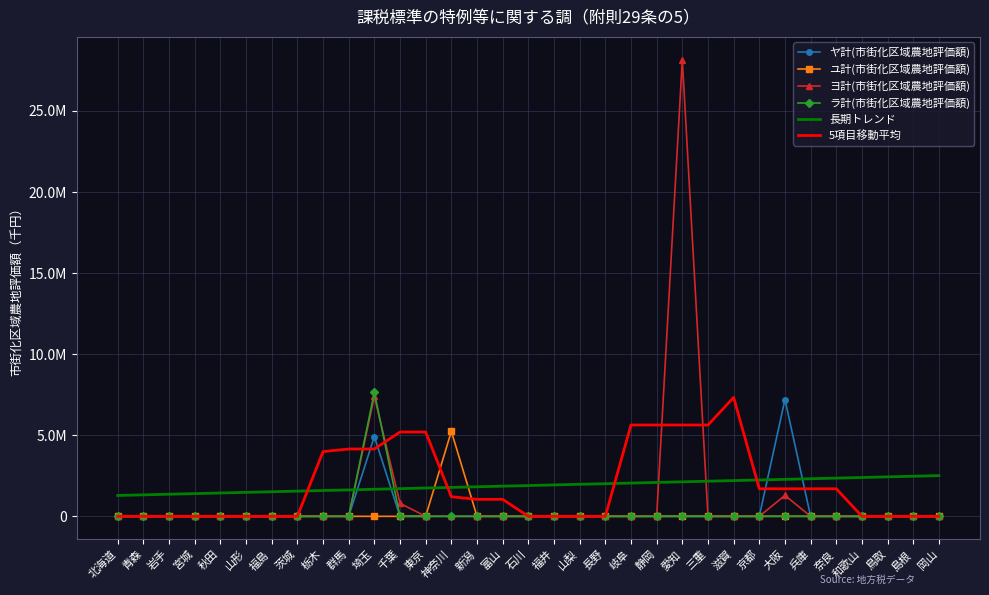

Which series has the widest spread of values?

ヨ計(市街化区域農地評価額)